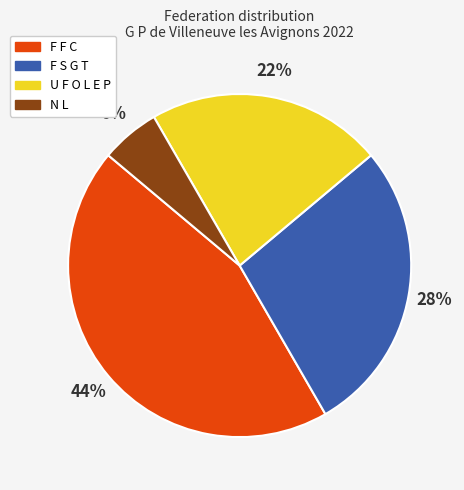

What percentage is the F S G T slice, to the nearest percent?

28%